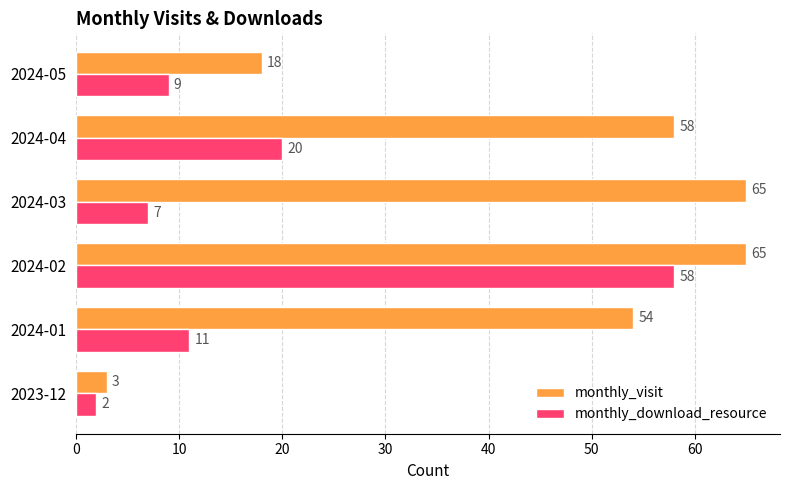

What is the total value across all series at 2024-01?

65